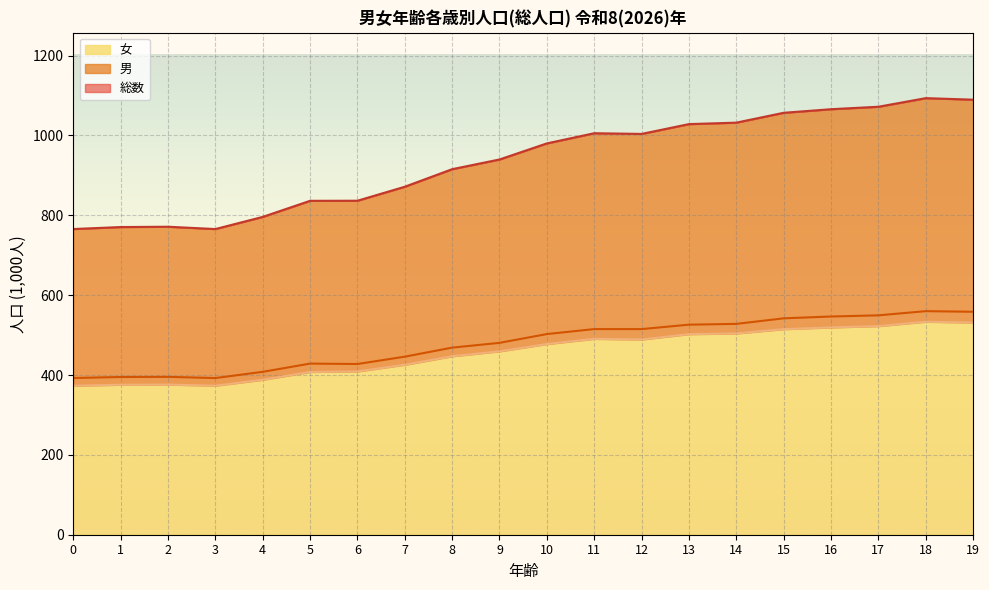

Rank the categories by 男 (line) value from lowest to highest.

3, 0, 1, 2, 4, 6, 5, 7, 8, 9, 10, 12, 11, 13, 14, 15, 16, 17, 19, 18